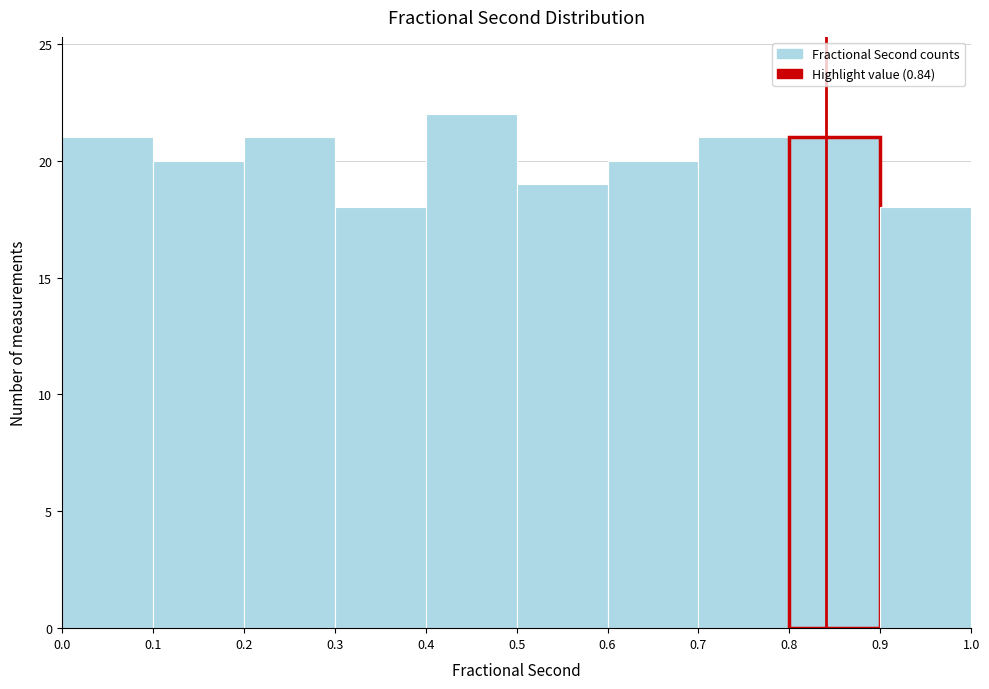

Reading left to right, list every bar in this chart as the range it spans on the x-axis followed by its height. The values are not printed on the chart, so give them approximately, as read against the axis.

0.0 to 0.1: 21
0.1 to 0.2: 20
0.2 to 0.3: 21
0.3 to 0.4: 18
0.4 to 0.5: 22
0.5 to 0.6: 19
0.6 to 0.7: 20
0.7 to 0.8: 21
0.8 to 0.9: 21
0.9 to 1.0: 18